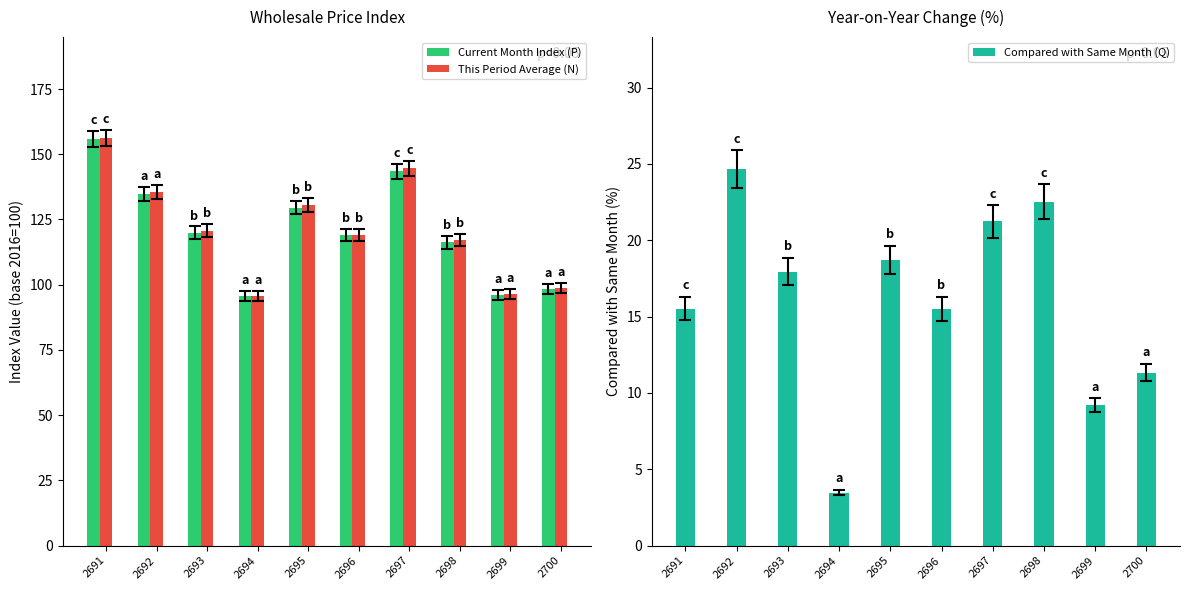

Reading left to right, transcribe all the data shown in this chart.

Current Month Index (P): 2691=155.9	2692=134.9	2693=119.9	2694=95.5	2695=129.5	2696=119.1	2697=143.5	2698=116.2	2699=96.0	2700=98.4
This Period Average (N): 2691=156.2	2692=135.5	2693=120.8	2694=95.7	2695=130.6	2696=119.1	2697=144.7	2698=117.1	2699=96.3	2700=98.6
Compared with Same Month (Q): 2691=15.5	2692=24.7	2693=17.9	2694=3.5	2695=18.7	2696=15.5	2697=21.2	2698=22.5	2699=9.2	2700=11.3